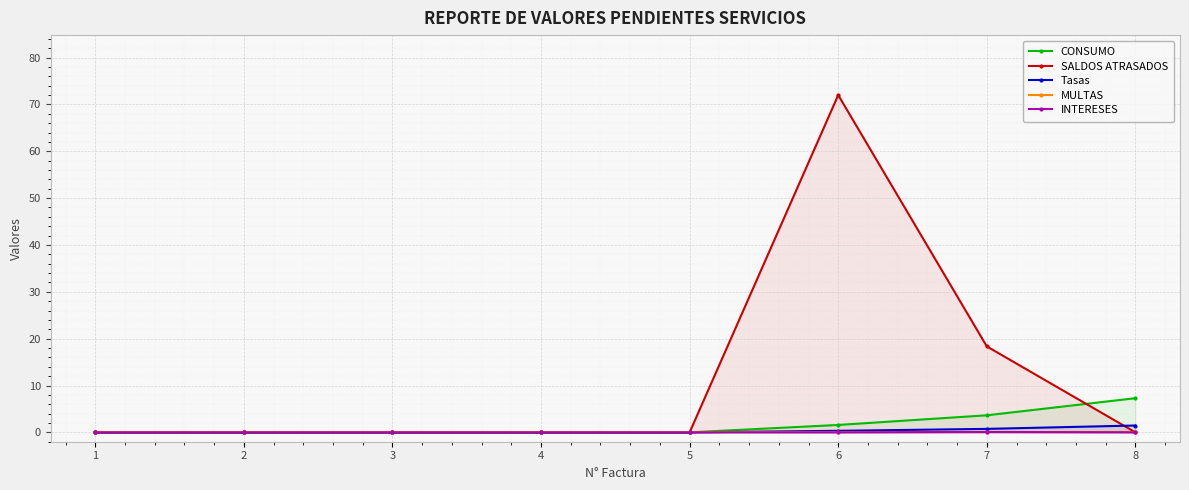

Which series has the widest spread of values?

SALDOS ATRASADOS